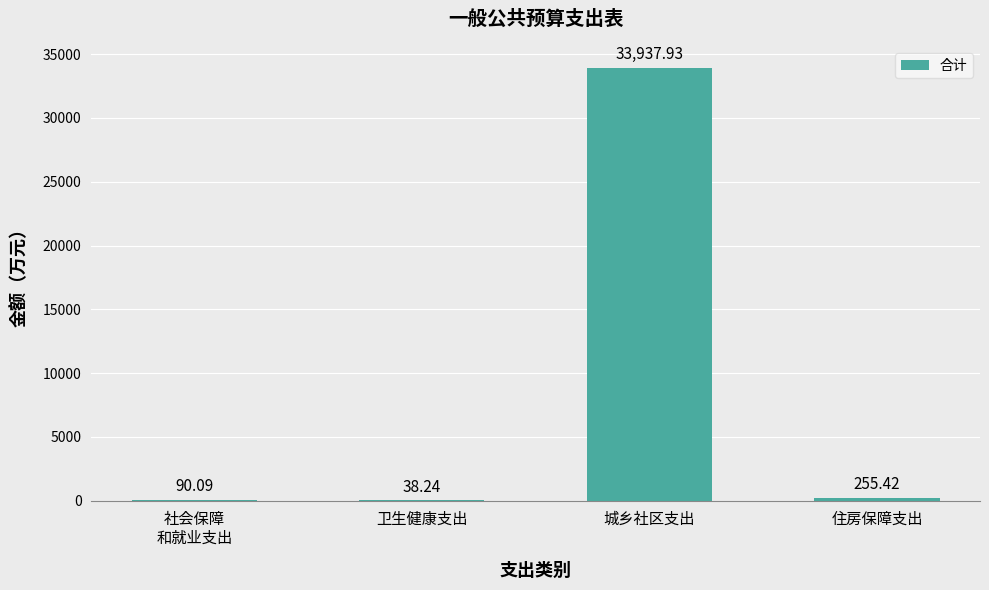

How many distinct data groups are displayed?

1